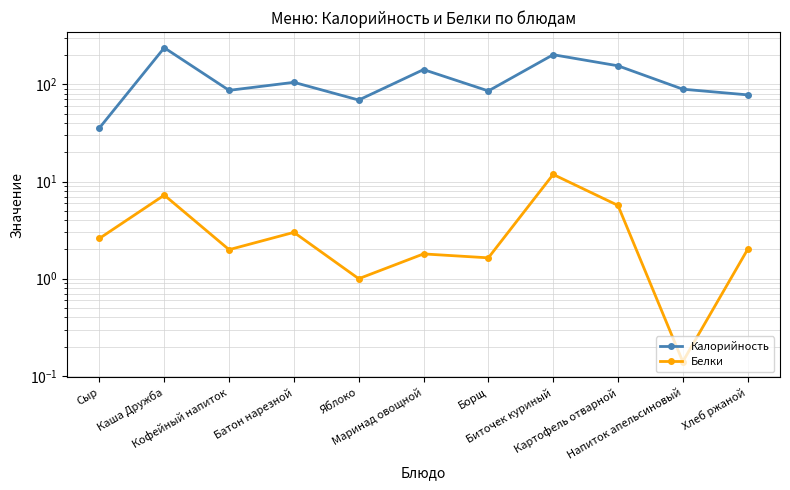

True or false: Белки has more than 0 points higher than both neighbors.

True